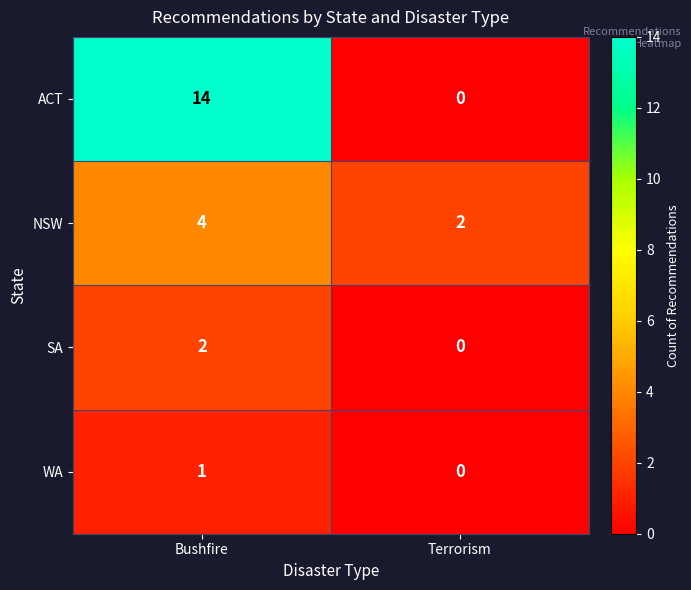

Is it true that SA equals 3 at Bushfire?

False